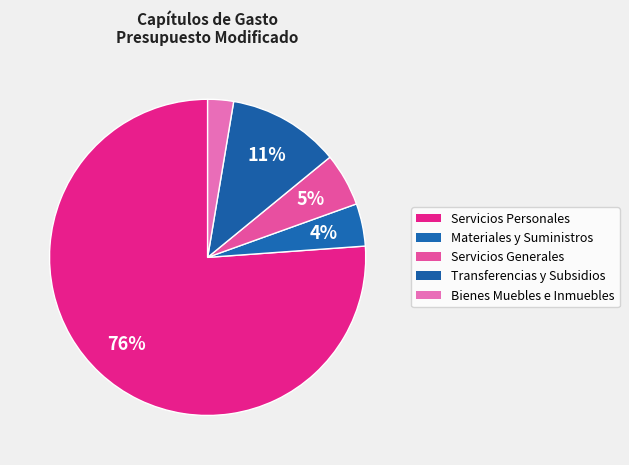

What is the ratio of the value at Servicios Generales to the value at Servicios Personales?

0.1